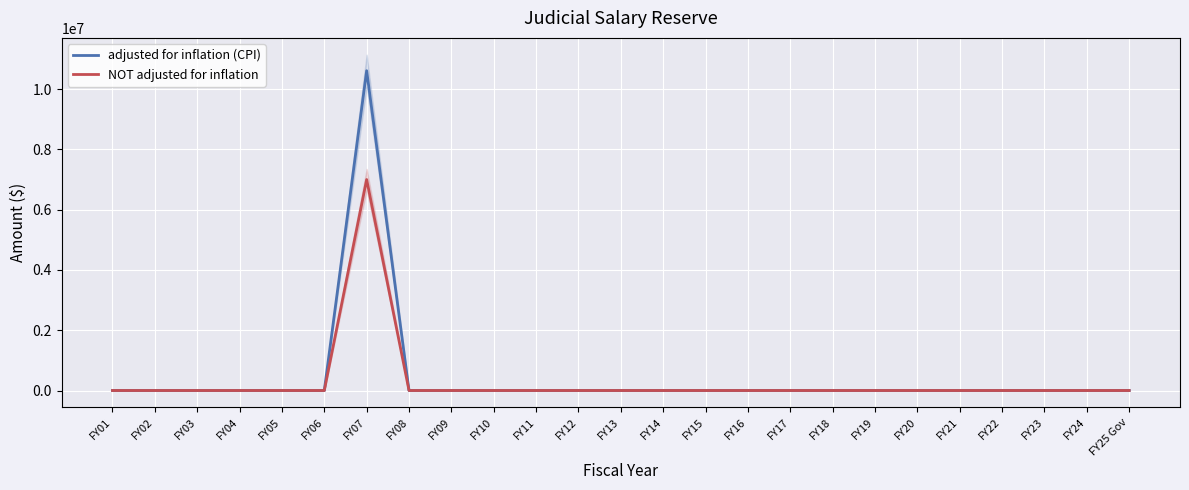

What is the label of the 2nd point from the right?

FY24